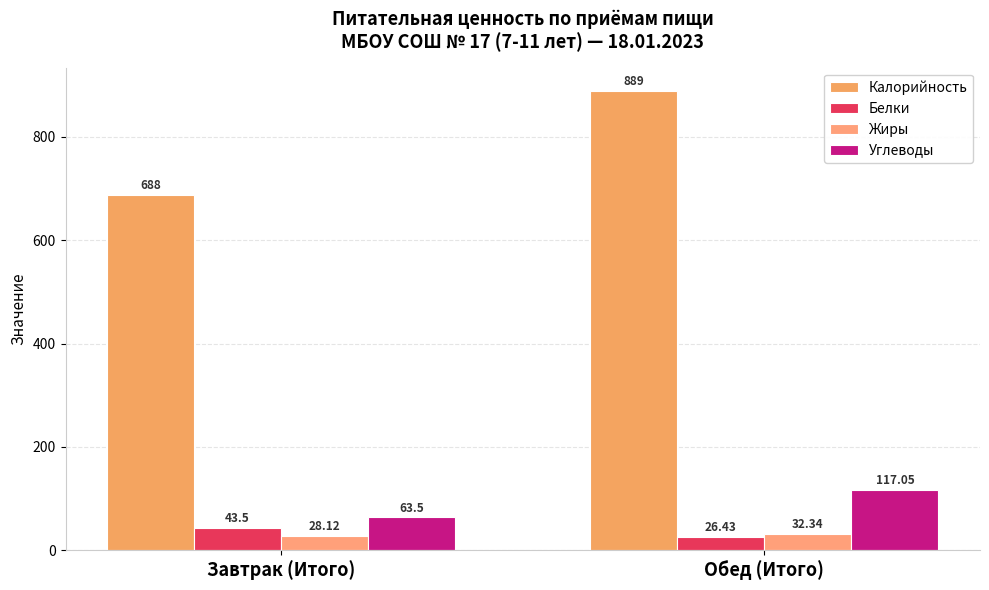

How many bars are there in total?

8